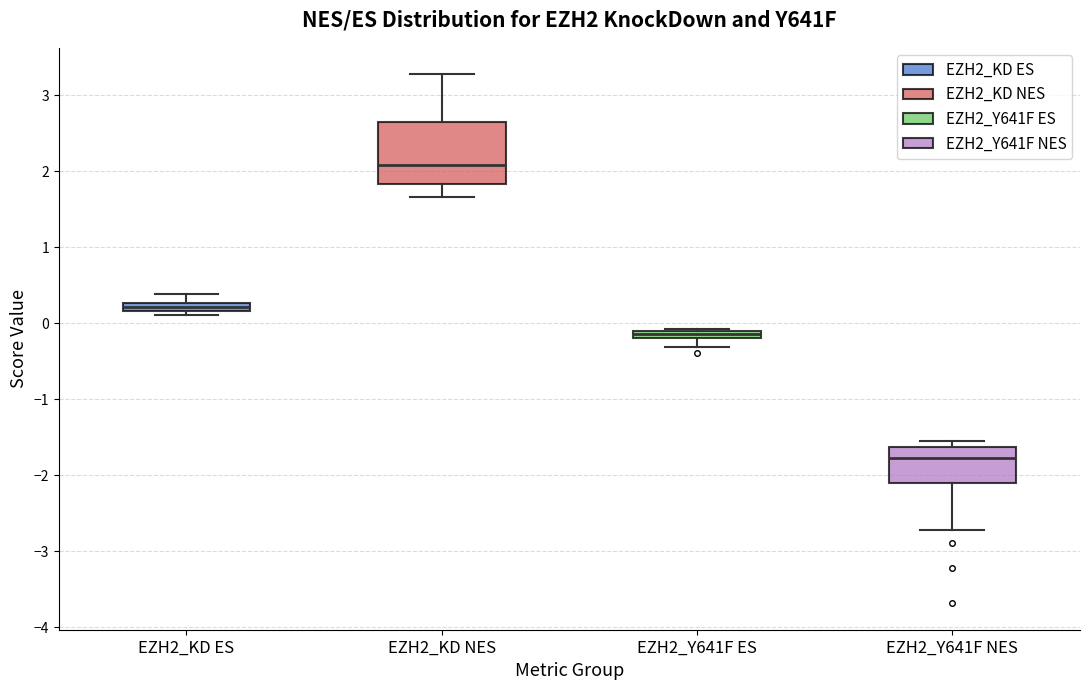

Which box is the tallest, from its lower edge to its upper edge?

EZH2_KD NES